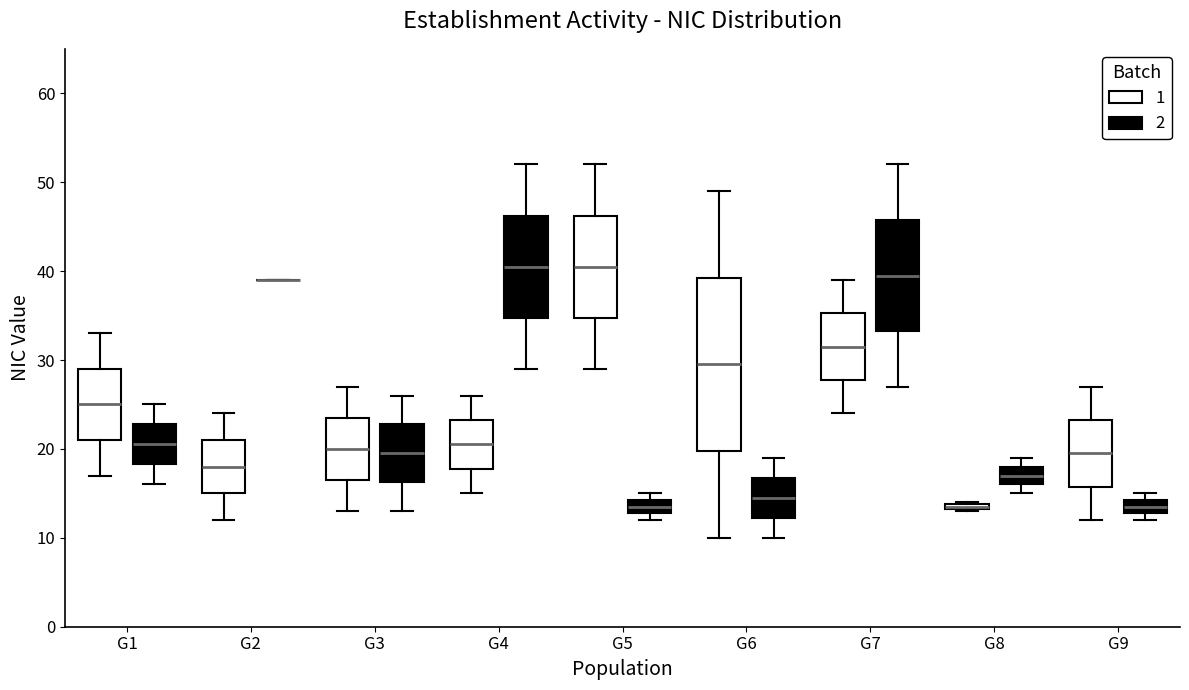

Where does the lower whisker of the box for G5 (1) end on the y-axis? The values are not printed on the chart, so give them approximately, as read against the axis.

29